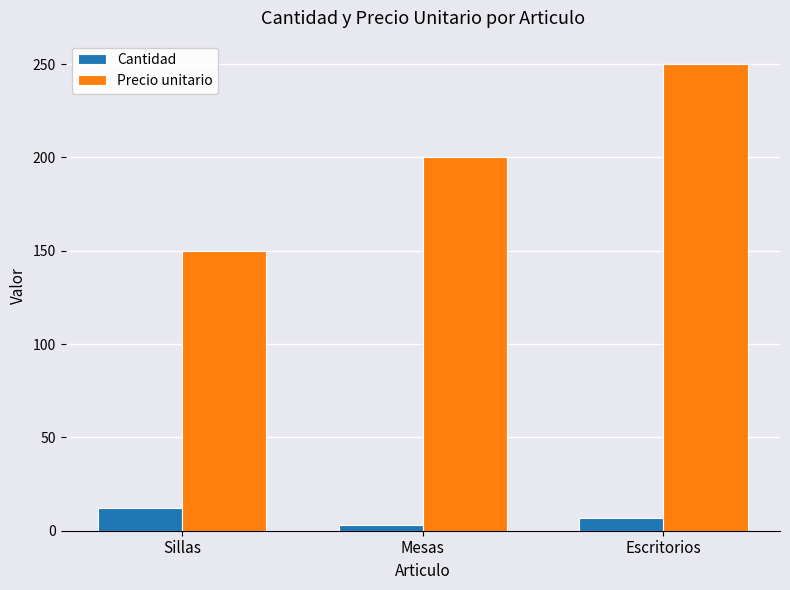

The Precio unitario series shows 150 at Sillas. True or false?

True